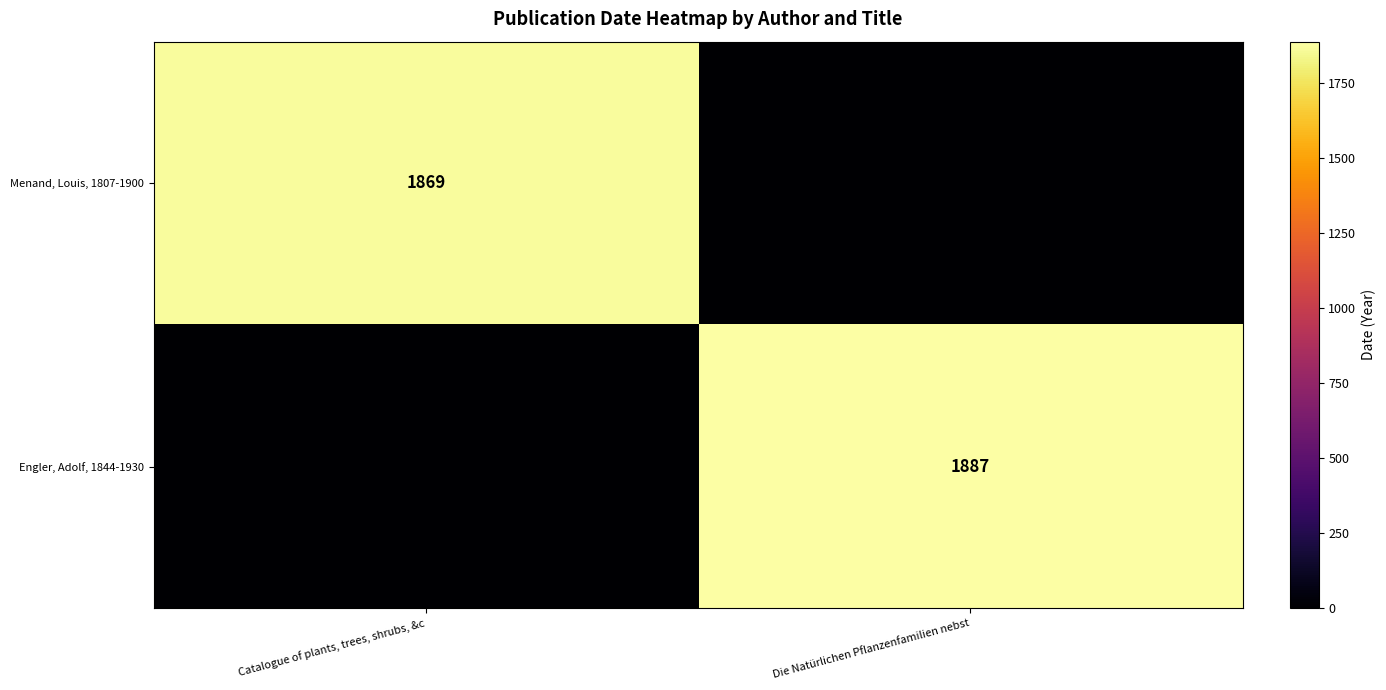

Is it true that Menand, Louis, 1807-1900 equals 950 at Catalogue of plants, trees, shrubs, &c?

False